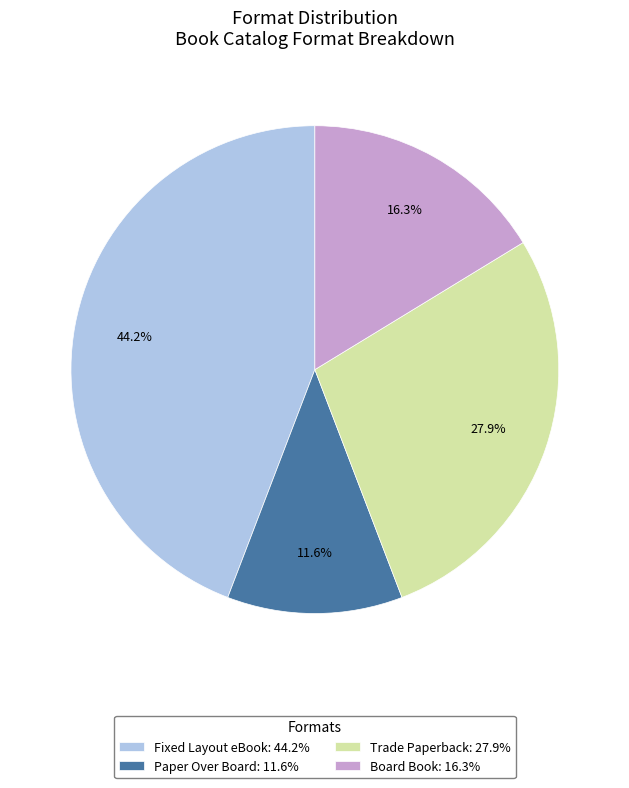

To the nearest percent, what is the combined percentage of Fixed Layout eBook and Paper Over Board?

56%